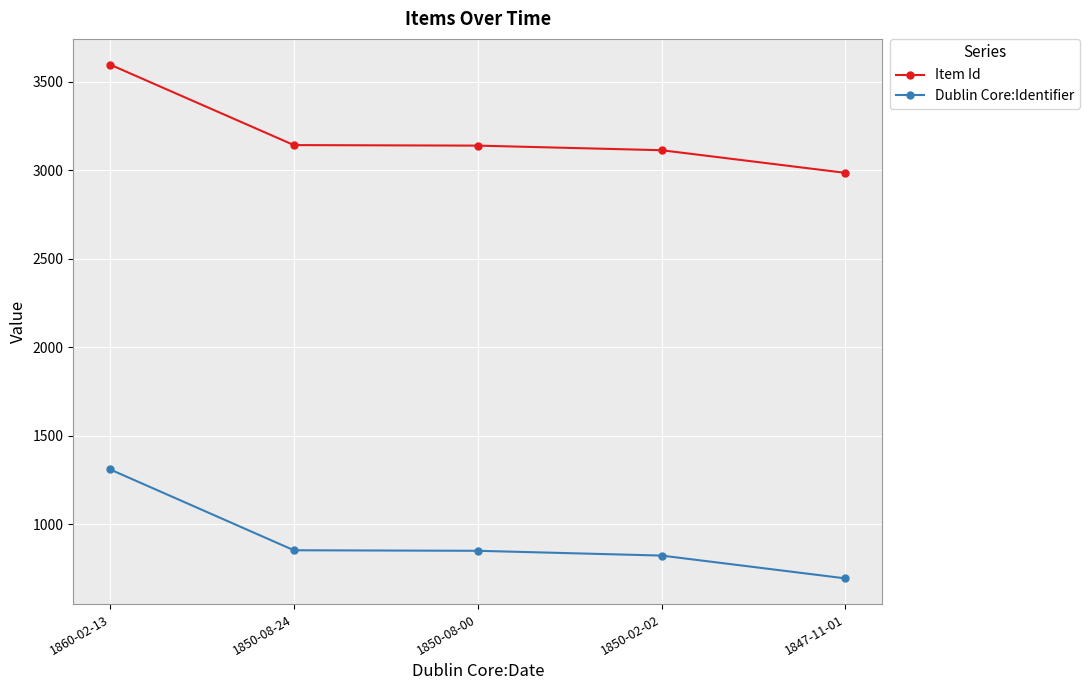

What is the difference between the second highest and minimum values in the Dublin Core:Identifier series?

159